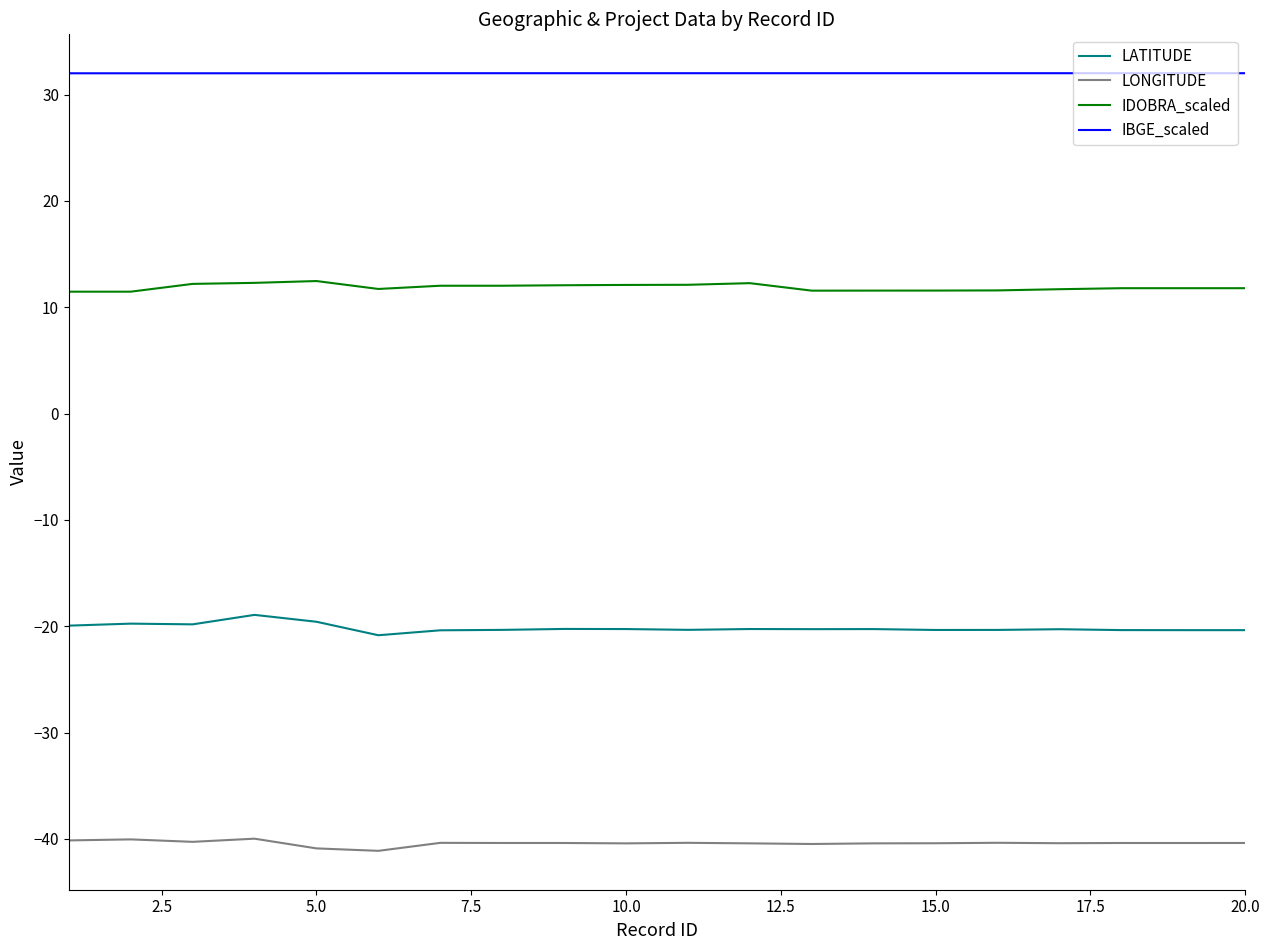

List the series in order of their overall mean, highest first.

IBGE_scaled, IDOBRA_scaled, LATITUDE, LONGITUDE